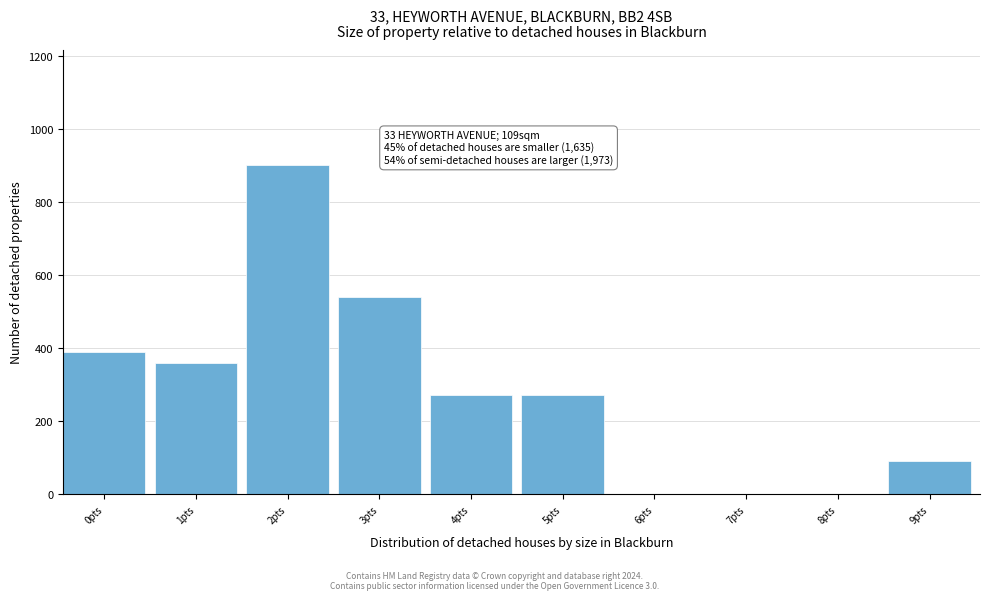

Reading left to right, list all the values displayed in this chart.

0pts=390	1pts=360	2pts=900	3pts=540	4pts=270	5pts=270	6pts=0	7pts=0	8pts=0	9pts=90